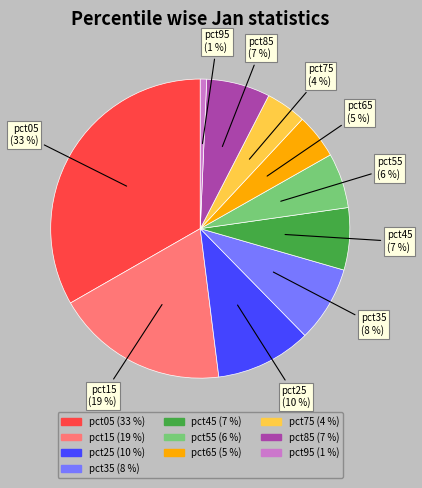

Between pct25 and pct95, which is larger?

pct25